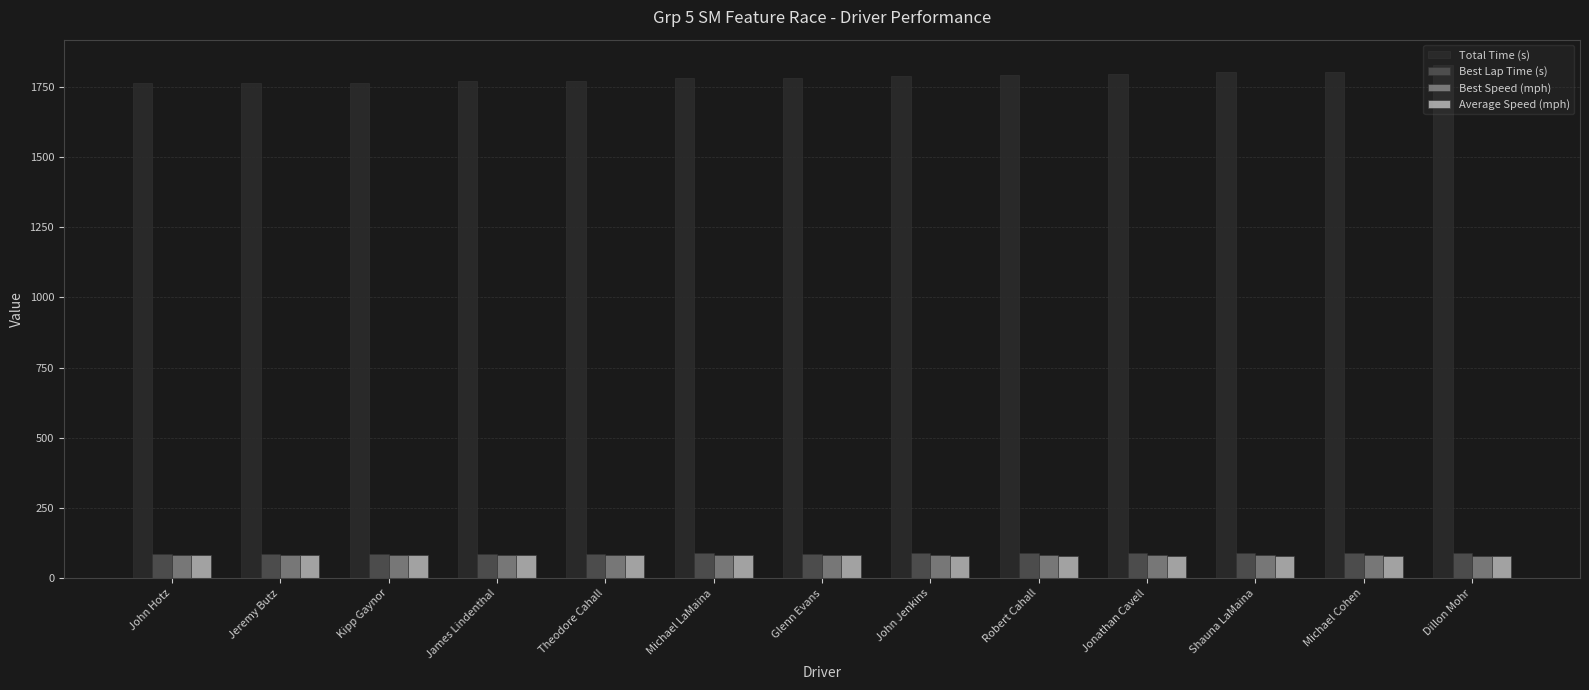

What is the value of the Best Lap Time (s) bar at the 13th from the left?

89.6